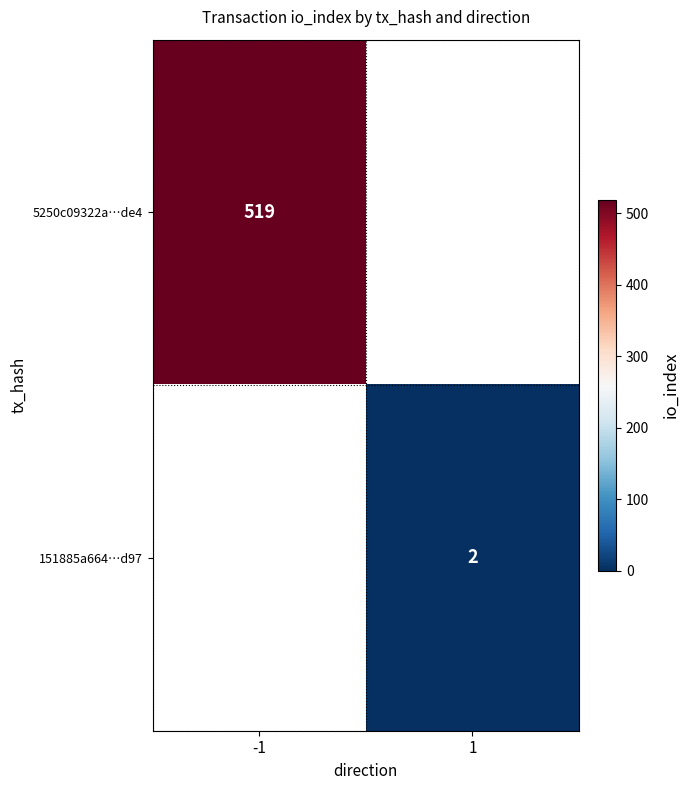

Is the value of 5250c09322a…de4 at -1 greater than the value of 151885a664…d97 at 1?

Yes